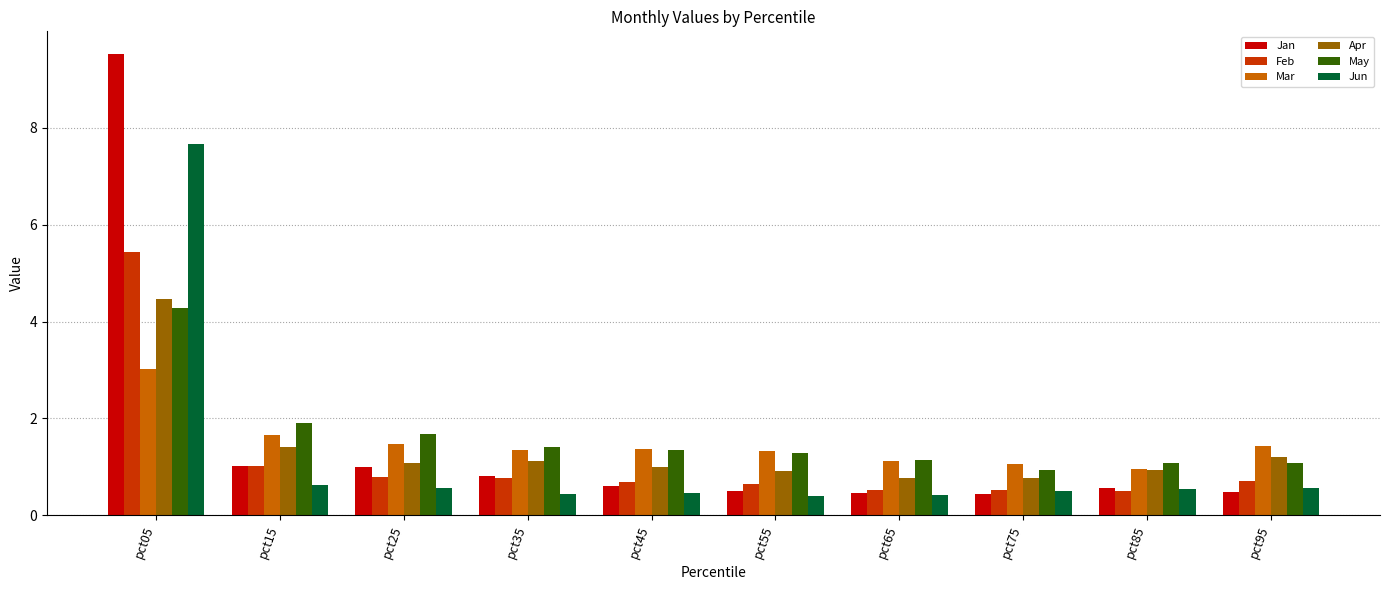

What value does the Jun series have at pct85?

0.6